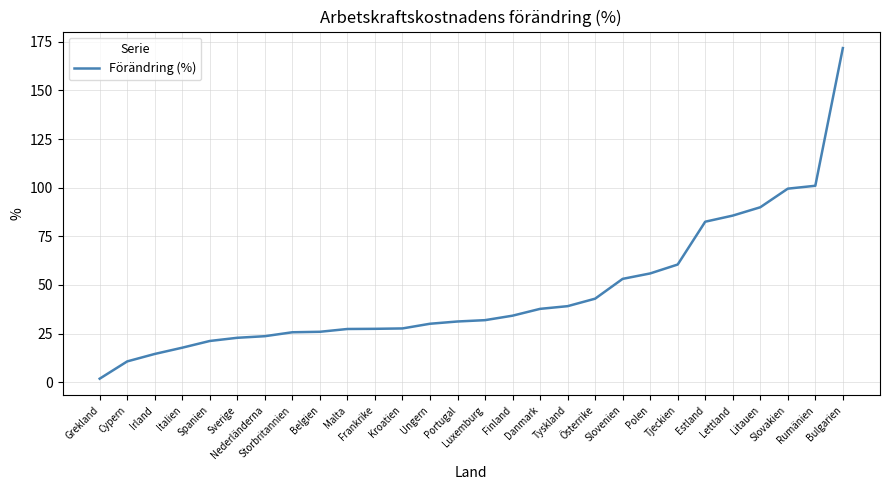

What is the difference between the maximum and minimum values?

170.0